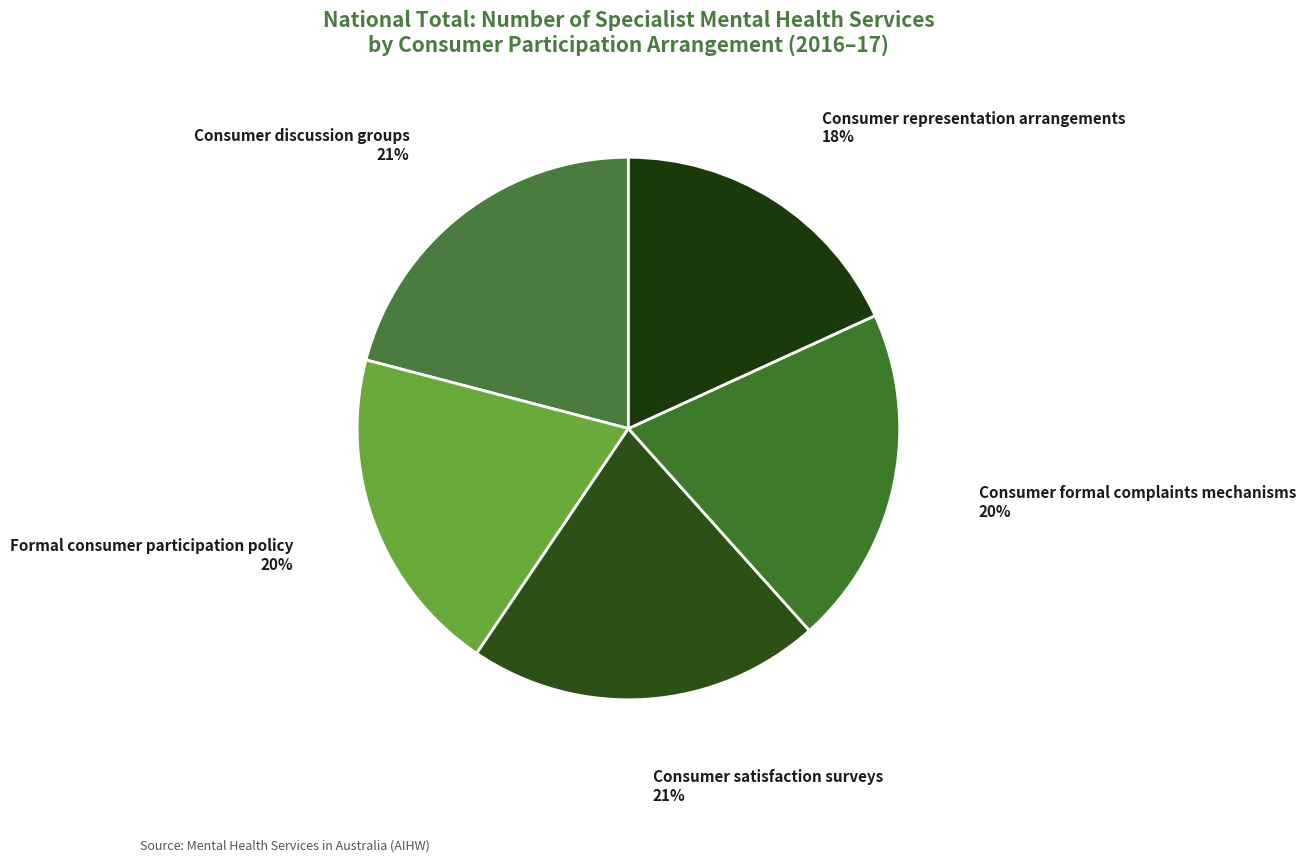

Count the number of slices in the pie.

5